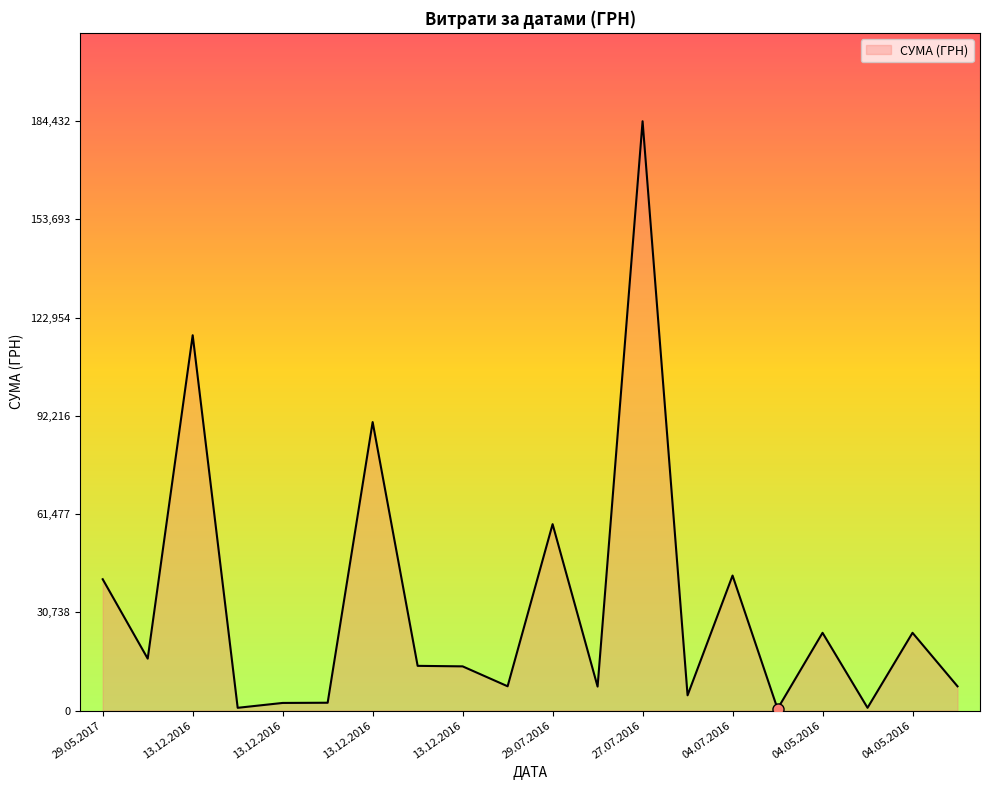

What is the difference between the maximum and minimum values?

183904.0